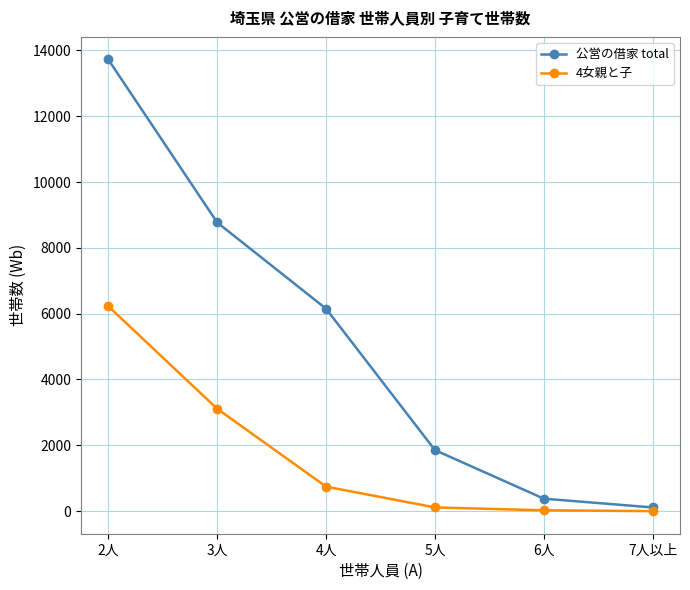

What is the label of the 2nd point from the left?

3人